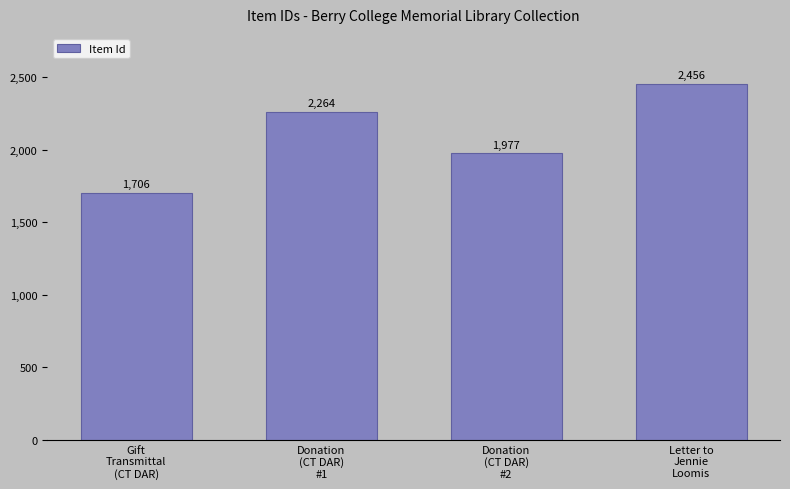

Which category has the highest value across all series?

Letter to
Jennie
Loomis